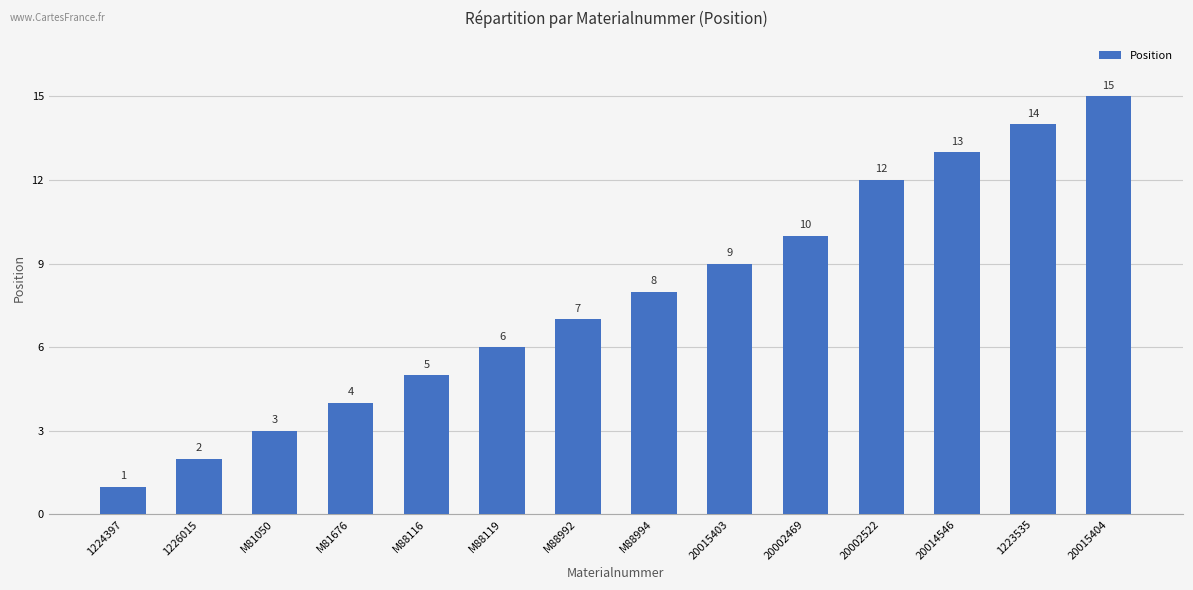

Rank the categories by value from lowest to highest.

1224397, 1226015, M81050, M81676, M88116, M88119, M88992, M88994, 20015403, 20002469, 20002522, 20014546, 1223535, 20015404